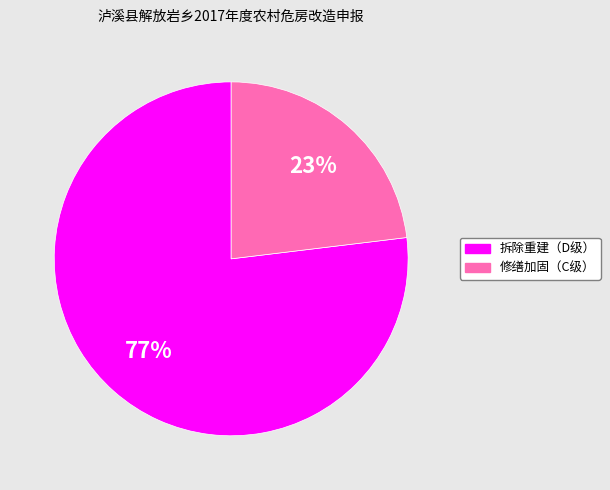

To the nearest percent, what is the difference between the 修缮加固（C级） and 拆除重建（D级） slice percentages?

54%